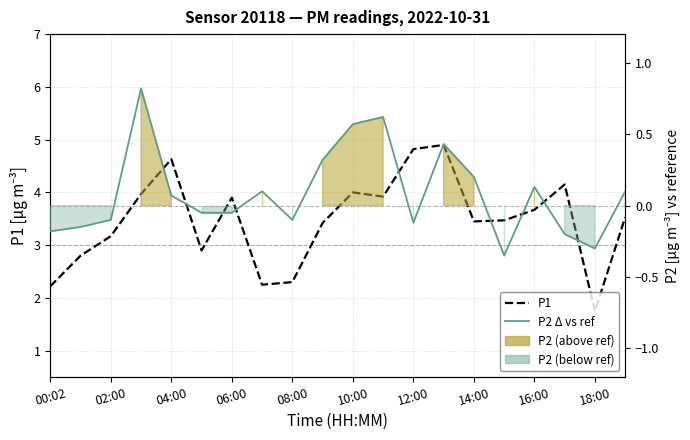

In P1, how many points are lower than both neighbors (excluding endpoints)?

5